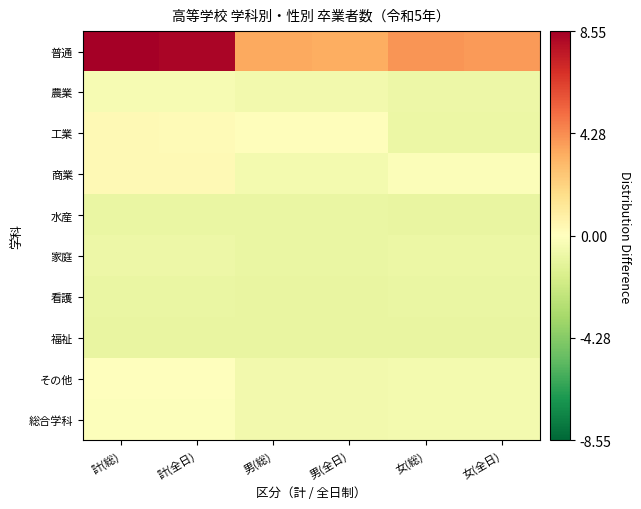

How many data points does each series have?

6